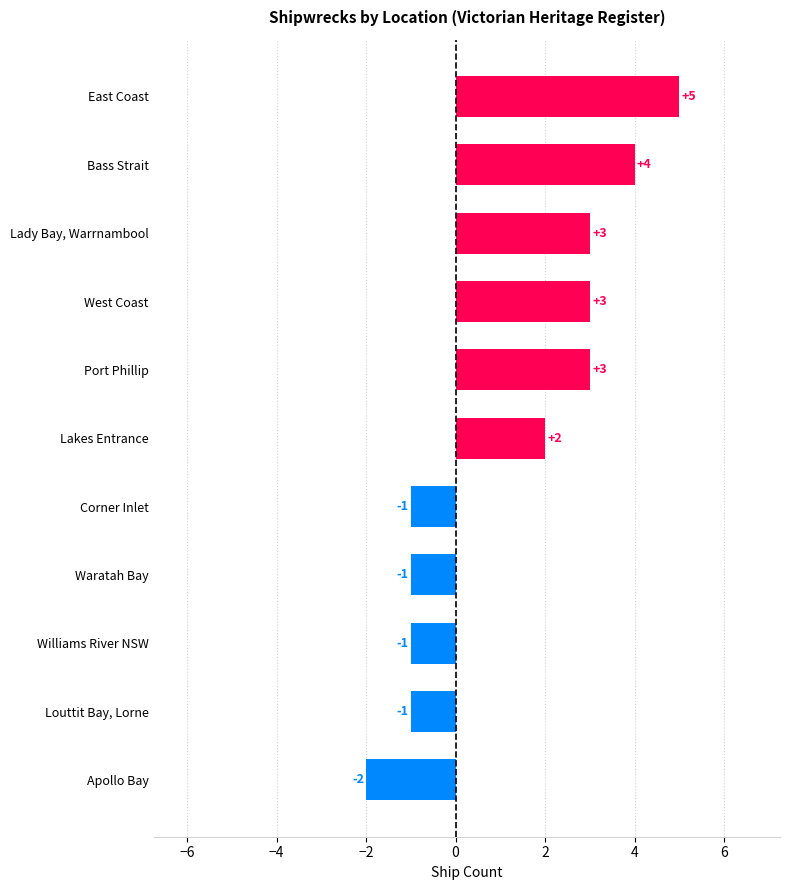

Is it true that the value at Bass Strait is 1?

False